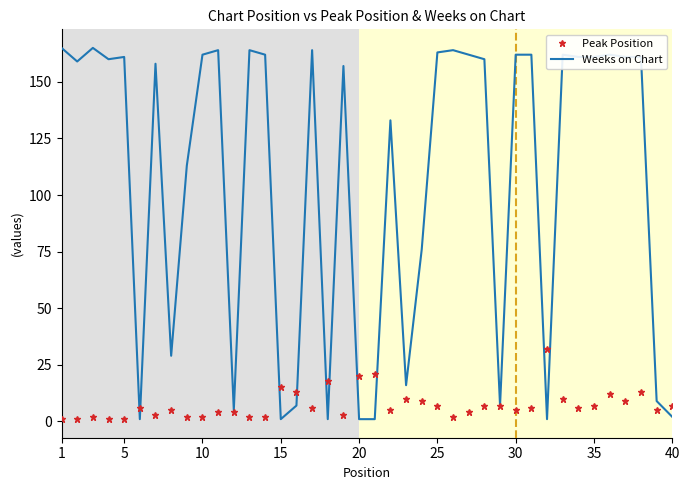

Which series has the largest total across all categories?

Weeks on Chart